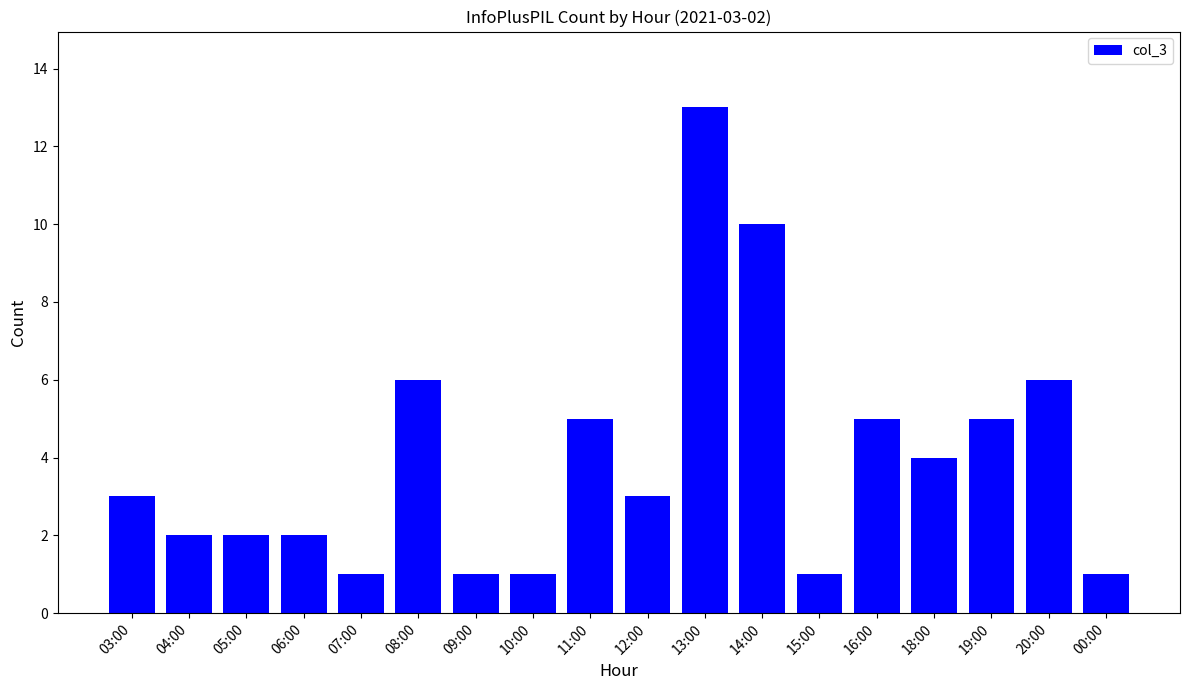

Which has a higher value, 10:00 or 05:00?

05:00